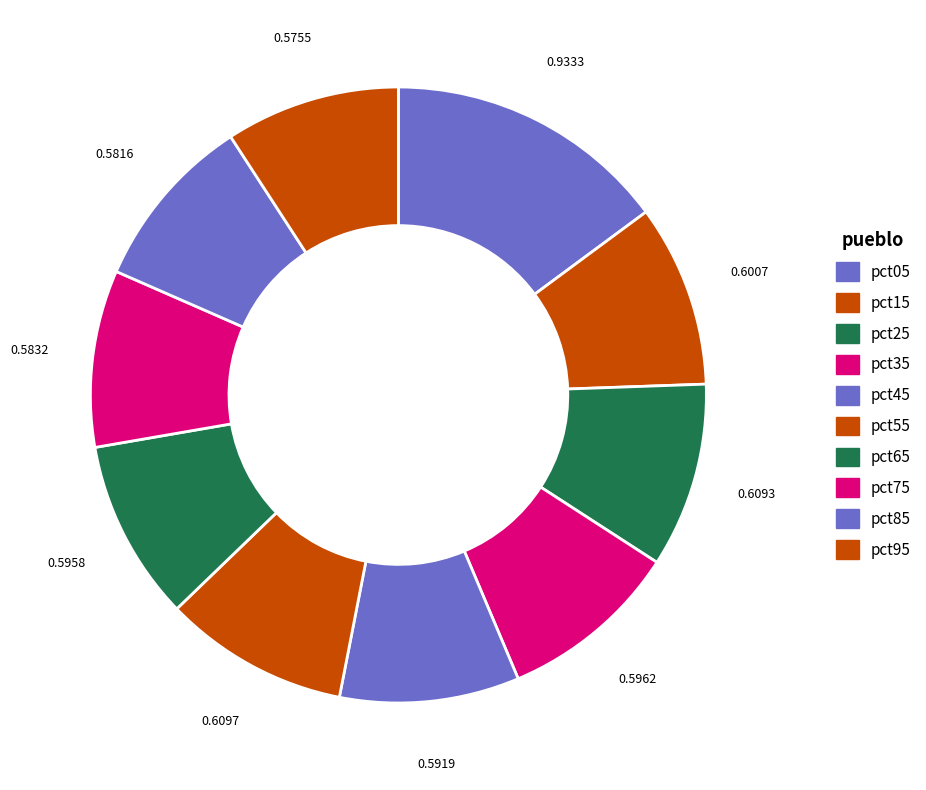

How many slices are in this pie chart?

10